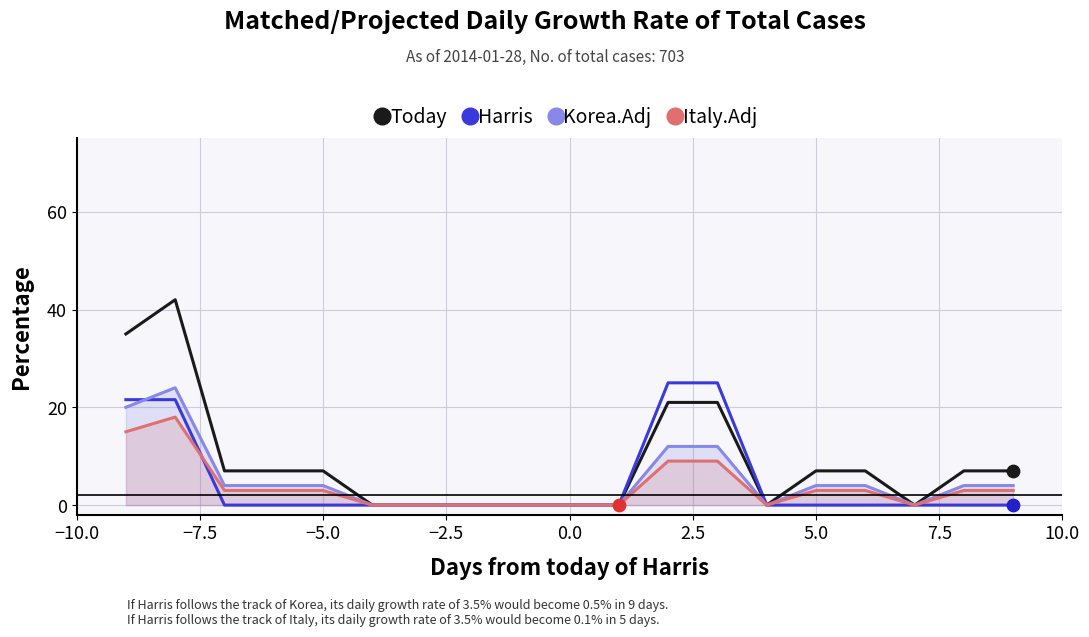

Which series has the largest total across all categories?

Today